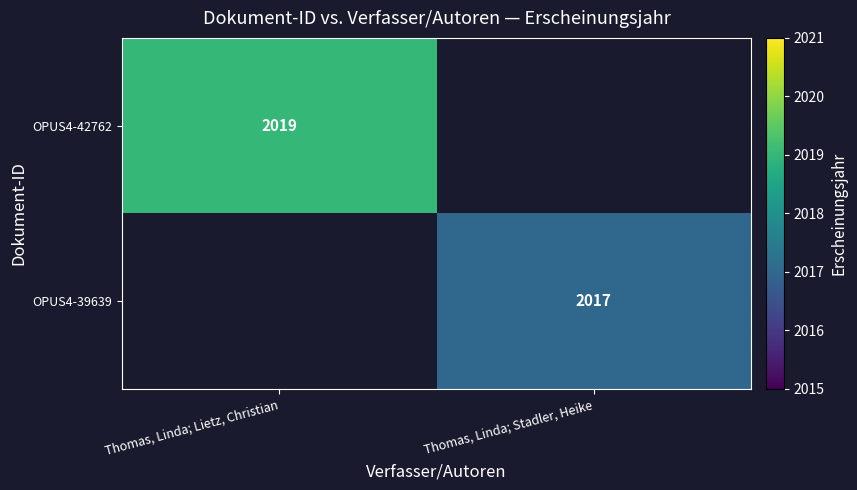

Is the value of OPUS4-39639 at Thomas, Linda; Stadler, Heike greater than the value of OPUS4-42762 at Thomas, Linda; Lietz, Christian?

No